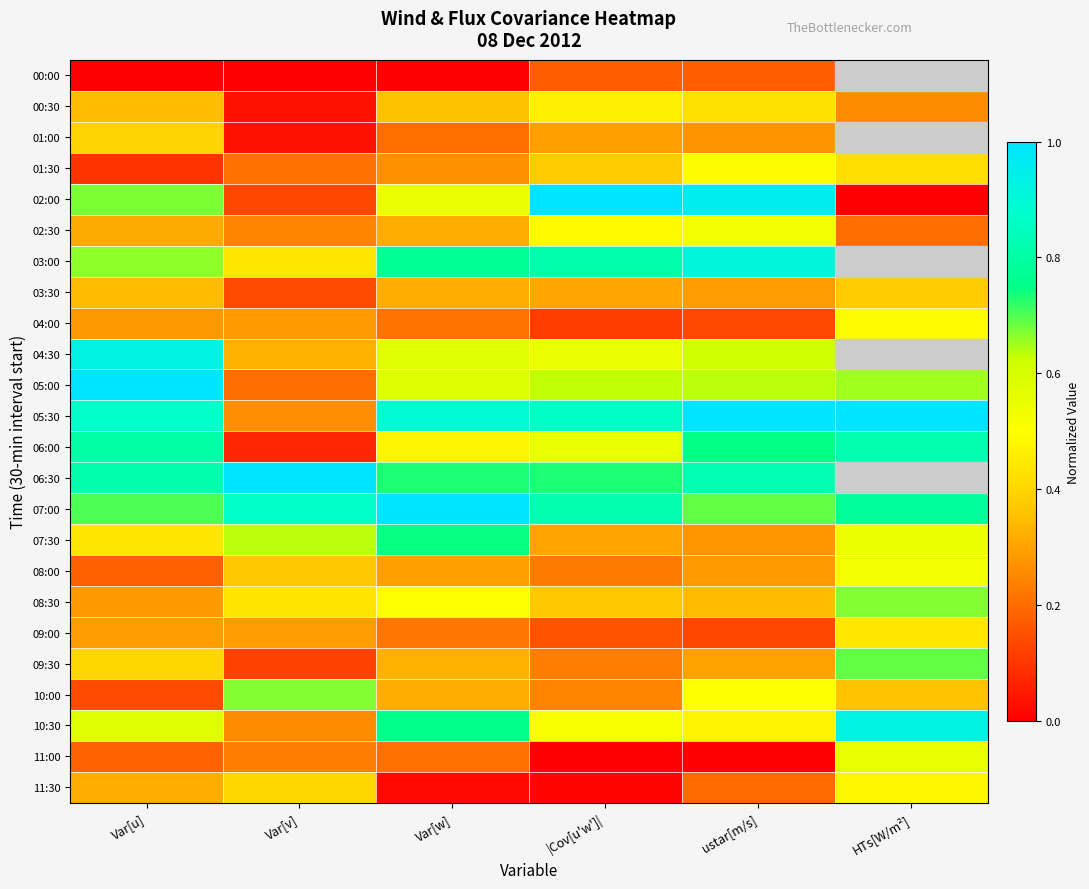

Which series changed the most between Var[v] and Var[w]?

05:30